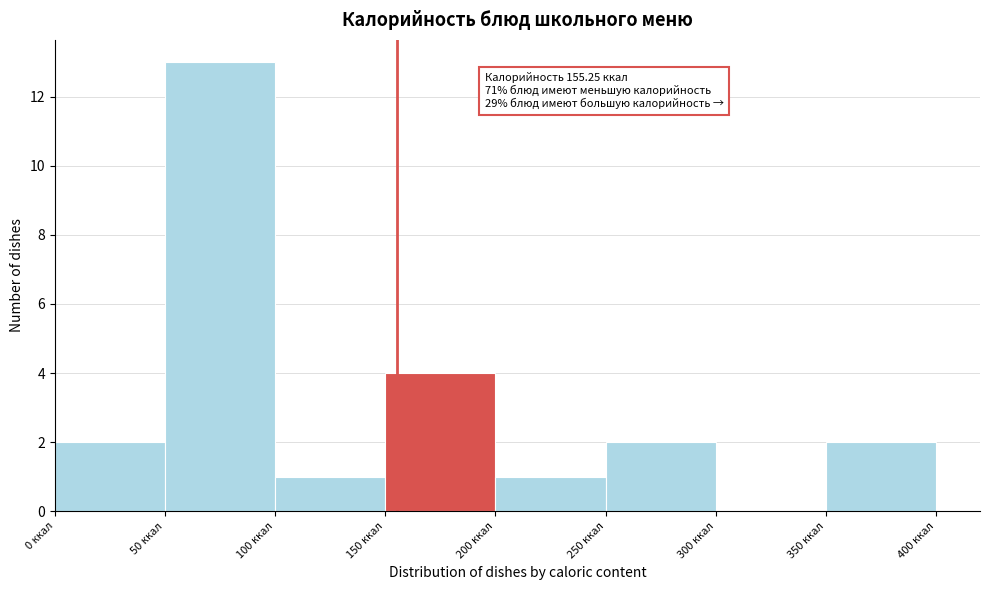

Over which range of the x-axis is the bar tallest?

50 to 100